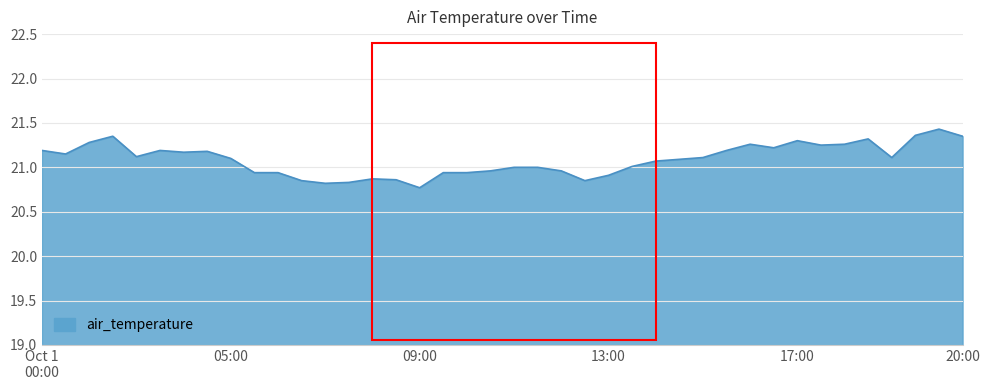

What is the difference between the maximum and minimum values?

0.7